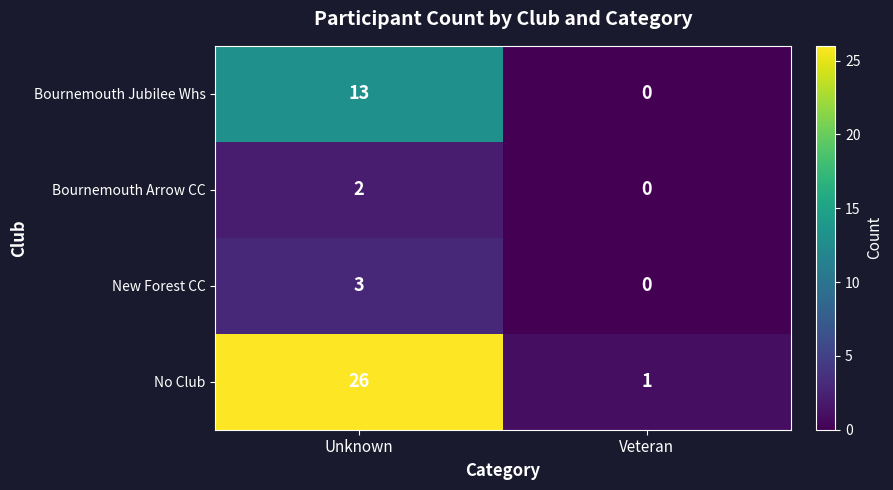

Reading left to right, extract all data points from this chart.

Bournemouth Jubilee Whs: 13	0
Bournemouth Arrow CC: 2	0
New Forest CC: 3	0
No Club: 26	1